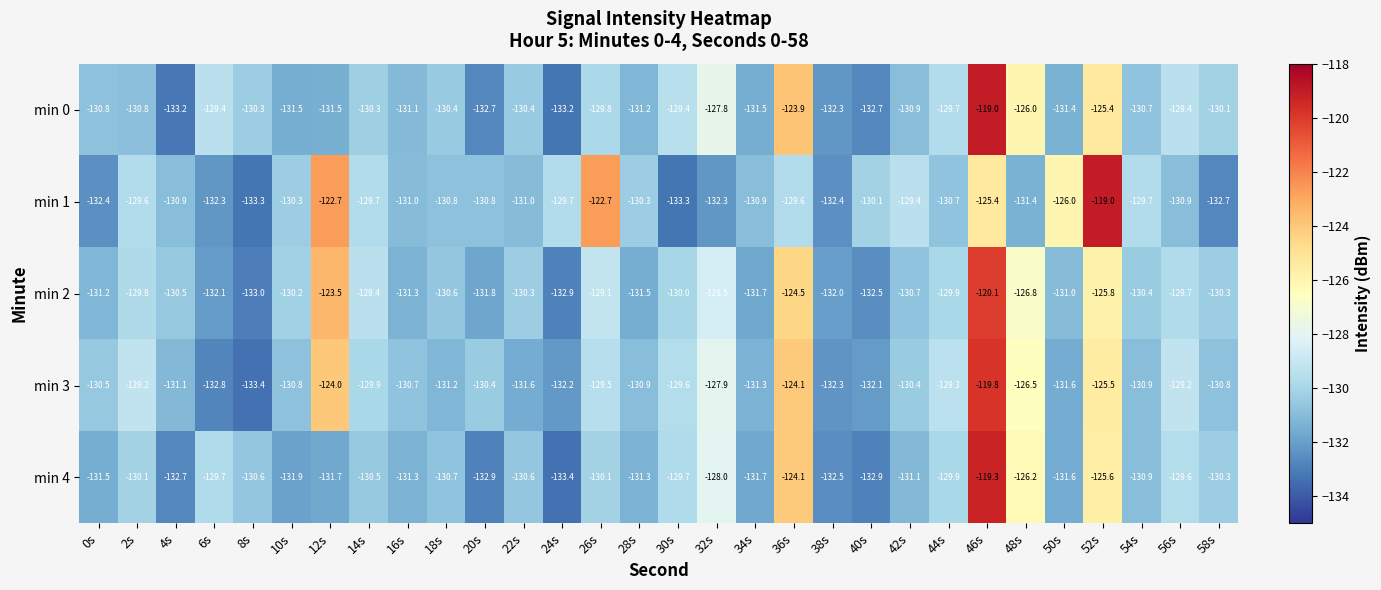

What is the maximum value shown in the chart?

-119.0